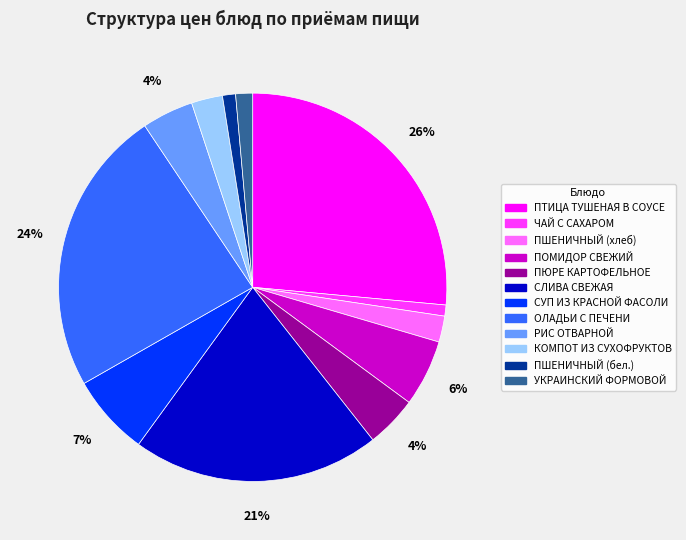

True or false: РИС ОТВАРНОЙ accounts for 4% of the total.

True